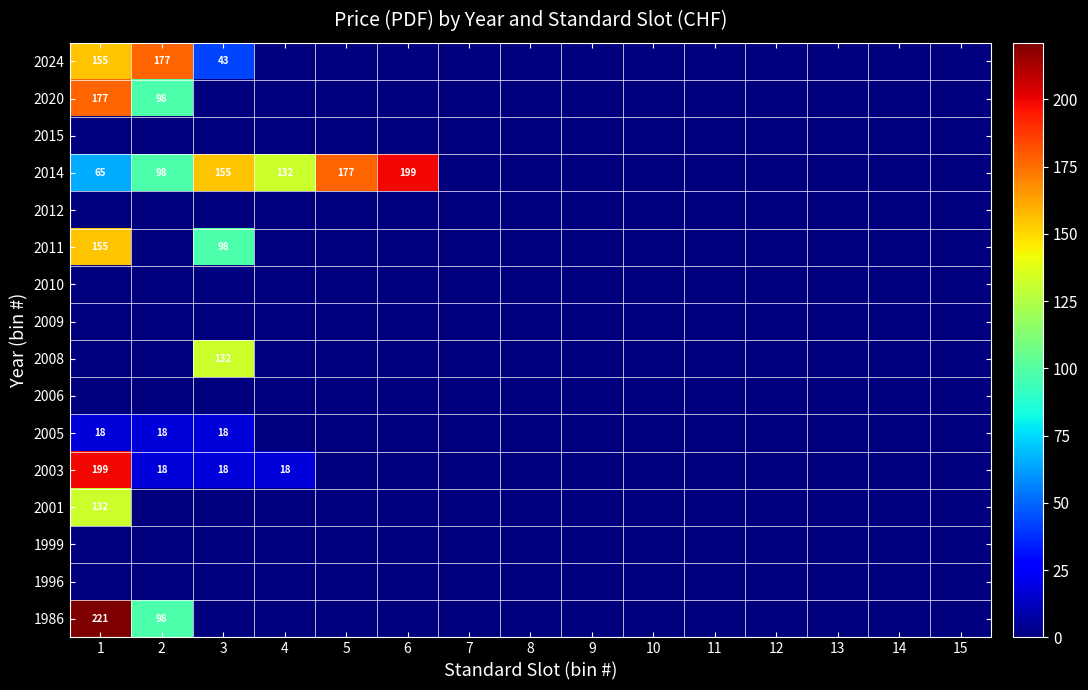

Which category has the lowest value in the 2020 series?

3